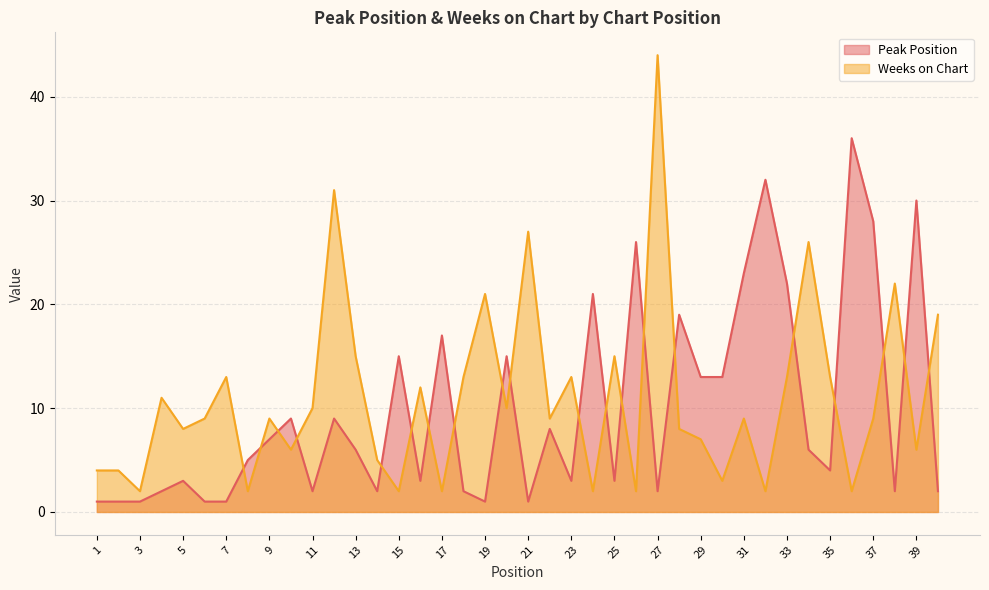

At which category does Weeks on Chart reach its first local peak?

4